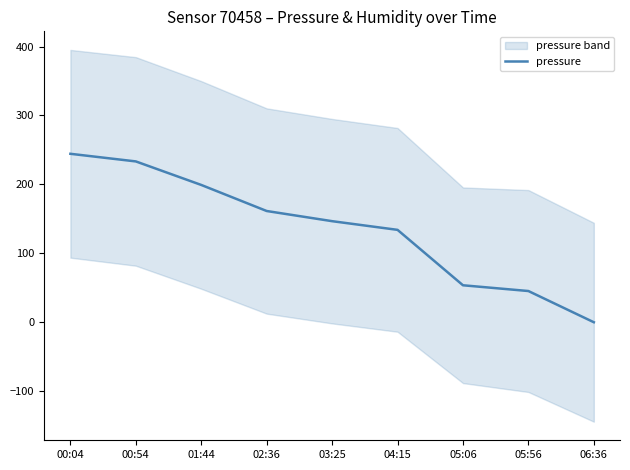

True or false: there are more than 1 points higher than both neighbors.

False